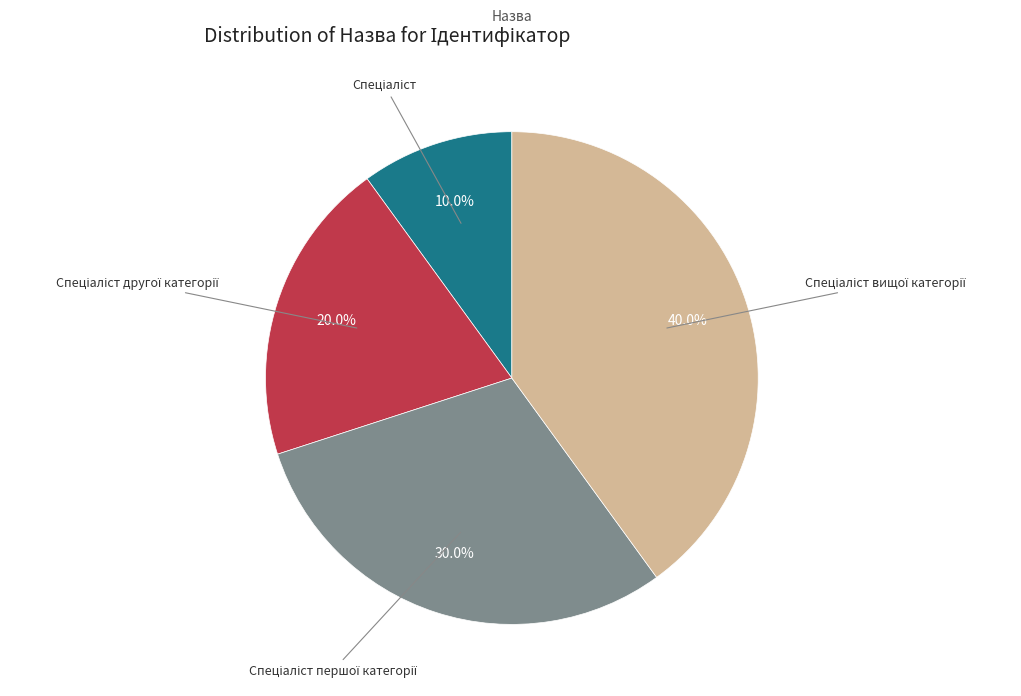

Does any single category account for the majority?

No